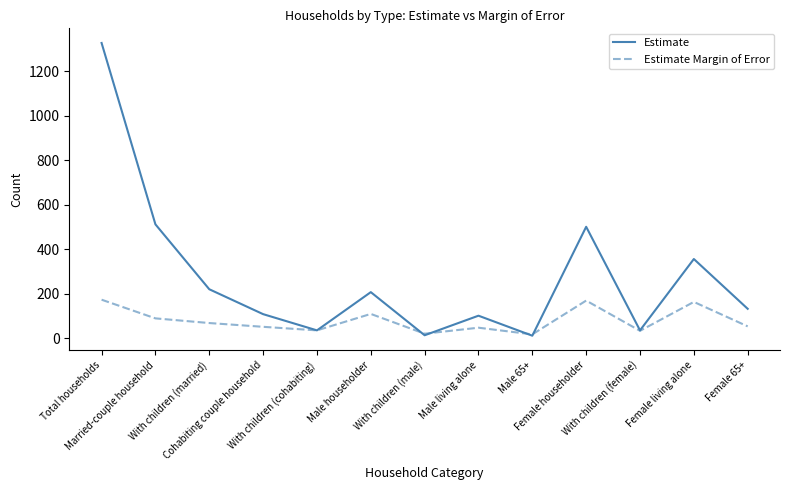

List the series in order of their peak value, highest first.

Estimate, Estimate Margin of Error